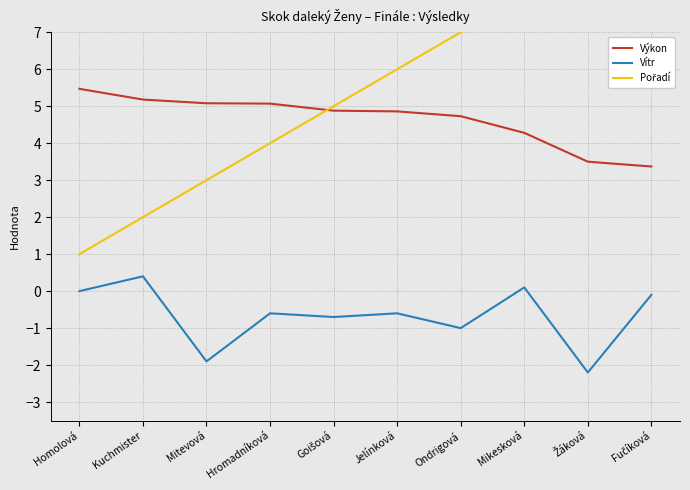

What value does the Výkon series have at Mitevová?

5.1